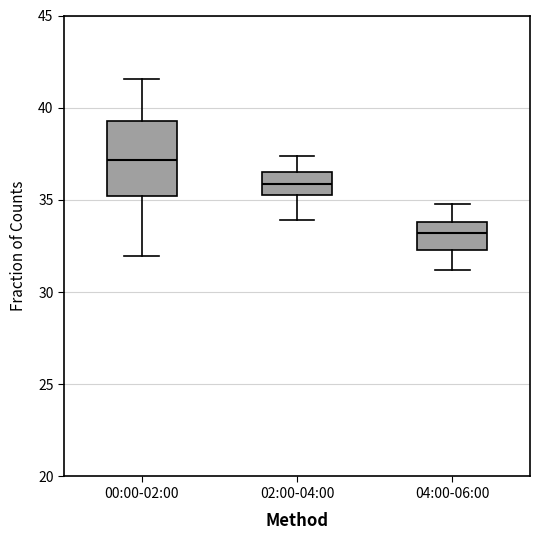

Where does the upper whisker of the box for 00:00-02:00 end on the y-axis? The values are not printed on the chart, so give them approximately, as read against the axis.

41.5